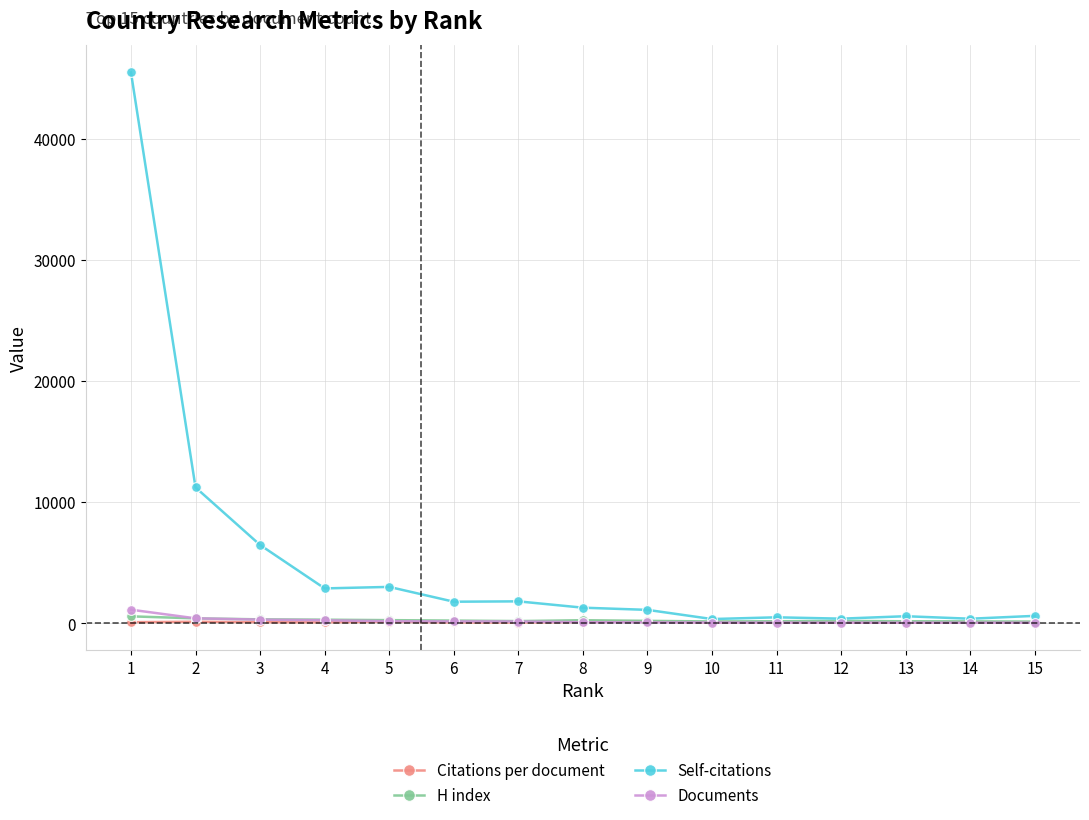

Between 2 and 6, which series saw the biggest shift?

Self-citations